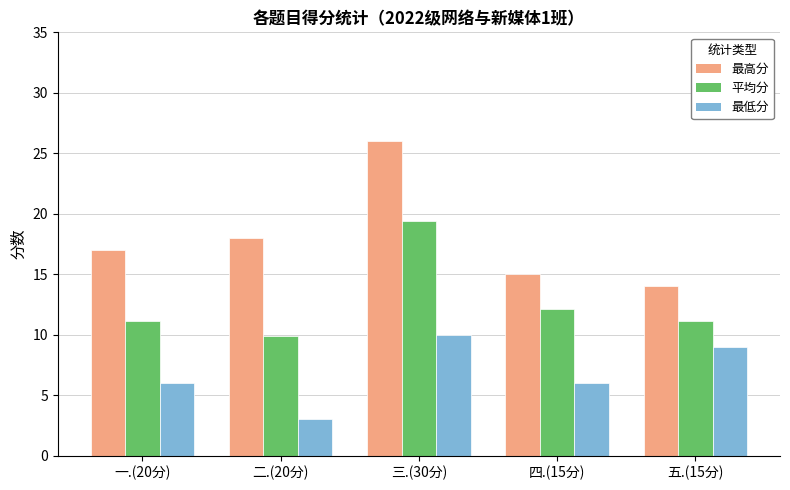

Which series has the widest spread of values?

最高分